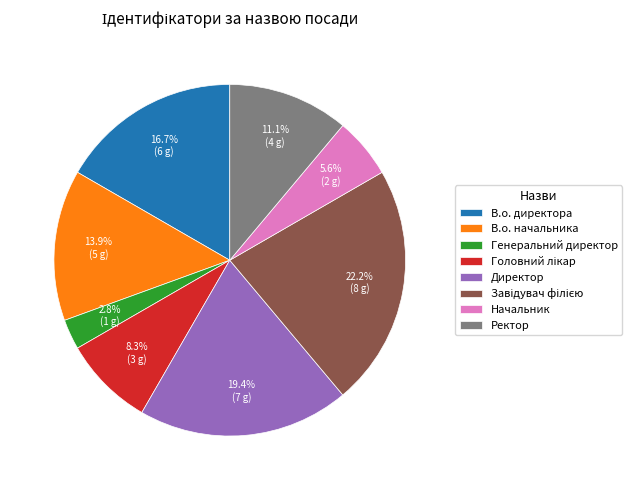

What portion of the pie excludes Генеральний директор?

97.2%